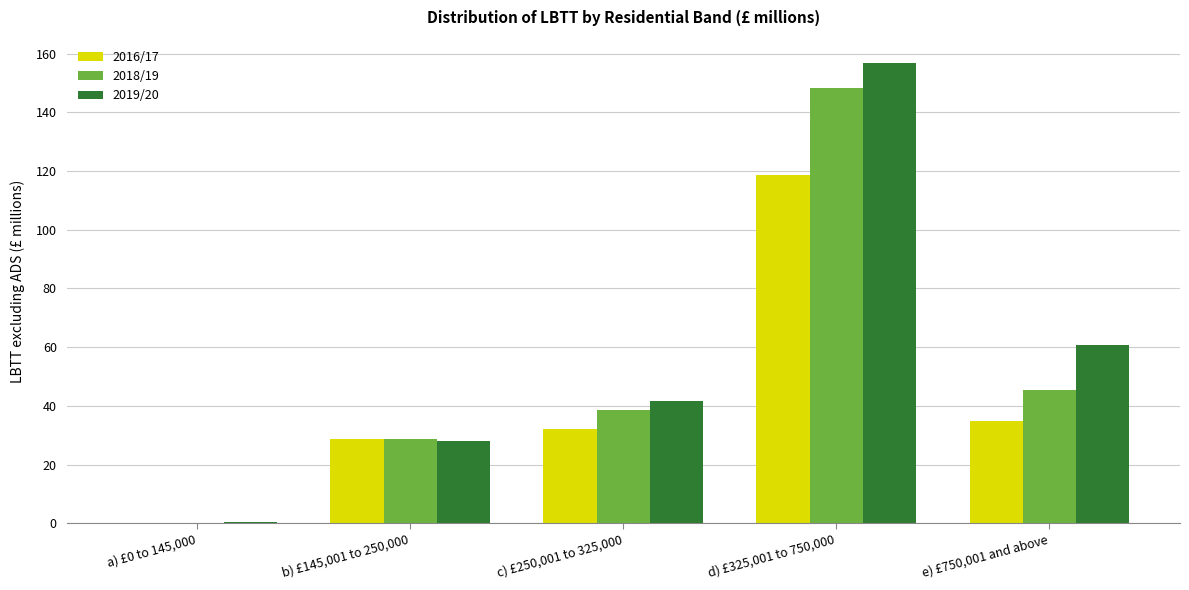

Between c) £250,001 to 325,000 and d) £325,001 to 750,000, which series saw the biggest shift?

2019/20